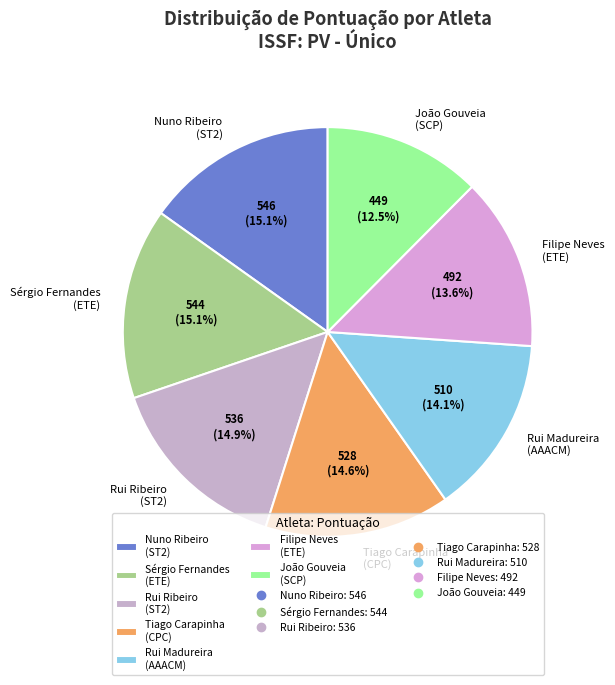

How many slices are in this pie chart?

7